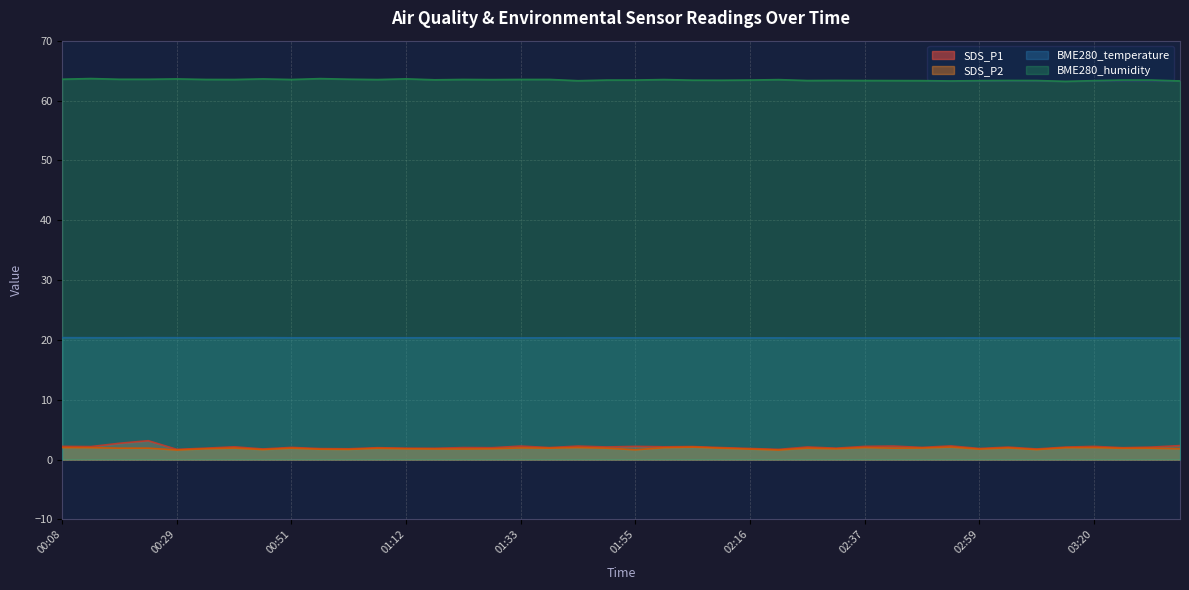

True or false: BME280_humidity and SDS_P2 intersect in this chart.

False